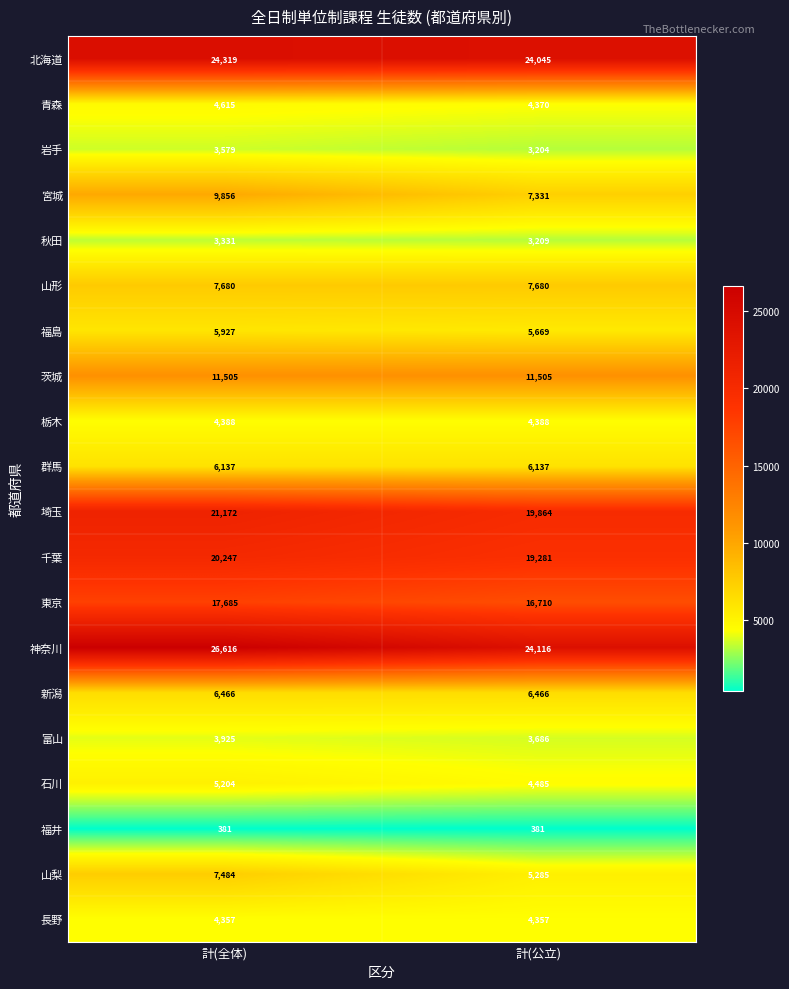

Rank the series at 計(全体) from highest to lowest value.

神奈川, 北海道, 埼玉, 千葉, 東京, 茨城, 宮城, 山形, 山梨, 新潟, 群馬, 福島, 石川, 青森, 栃木, 長野, 富山, 岩手, 秋田, 福井